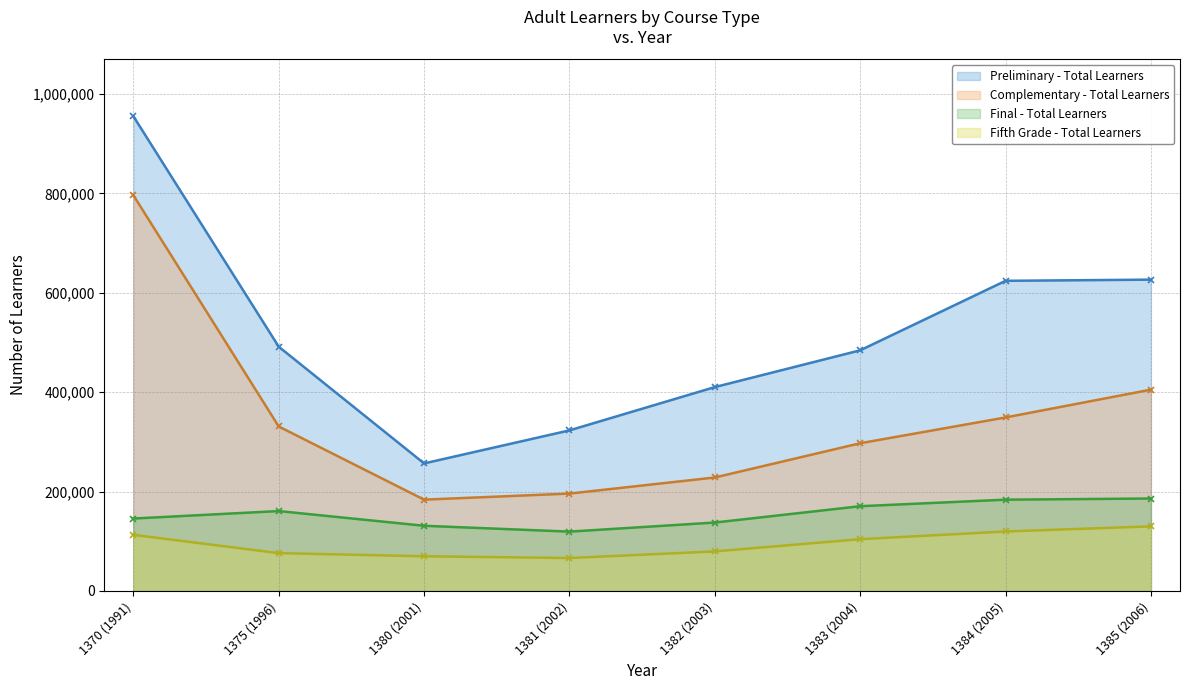

What is the difference between the Final - Total Learners values at 1380 (2001) and 1382 (2003)?

6518